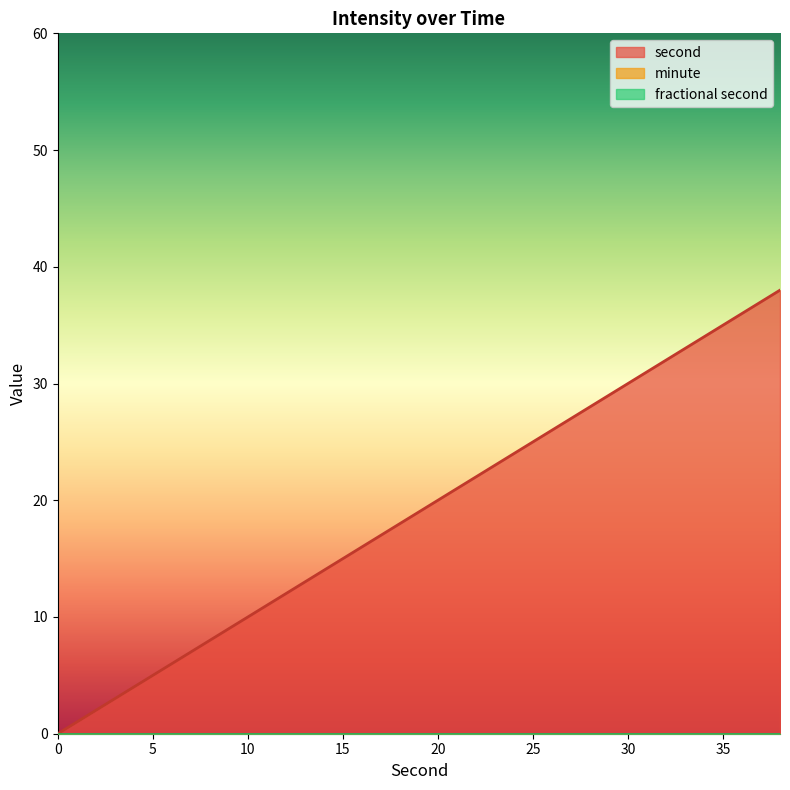

What is the spread (max minus min) of values at 12?

12